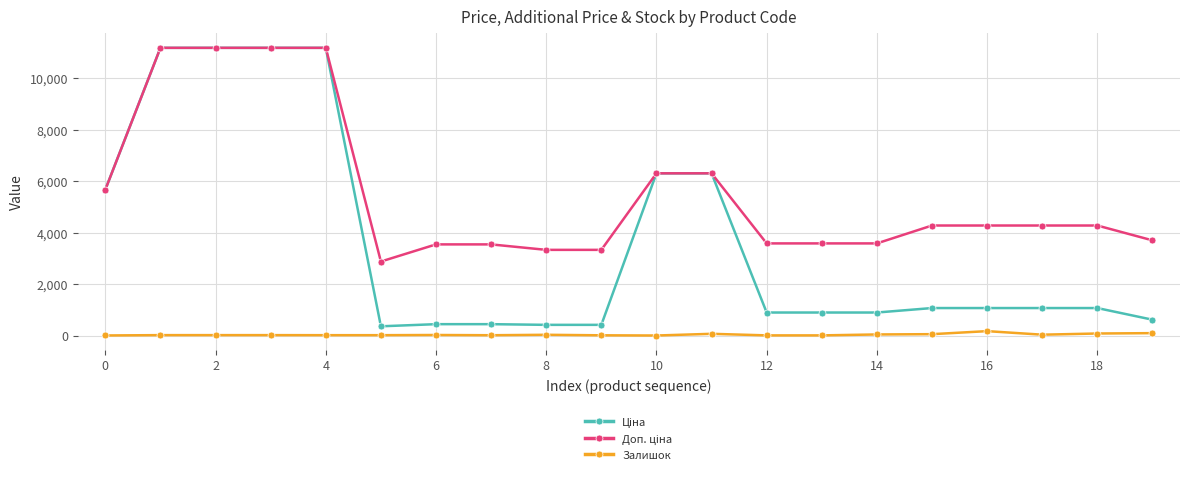

What is the greatest value displayed?

11188.2